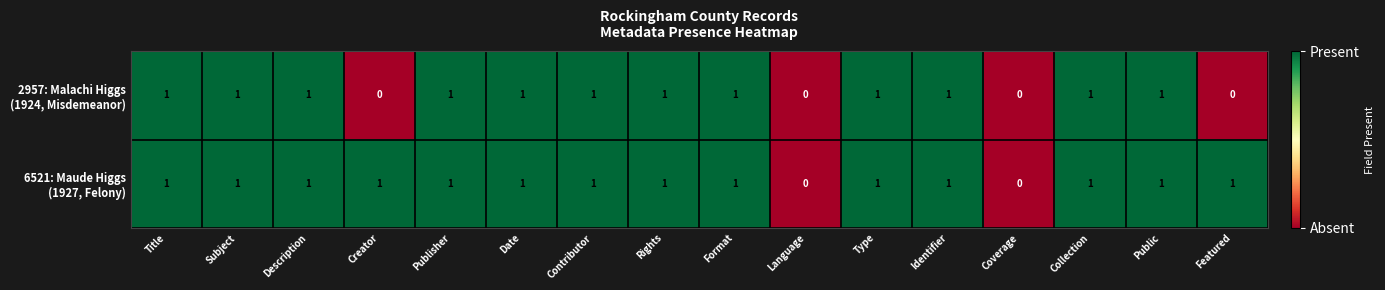

Which series has the largest total across all categories?

6521: Maude Higgs (1927, Felony)